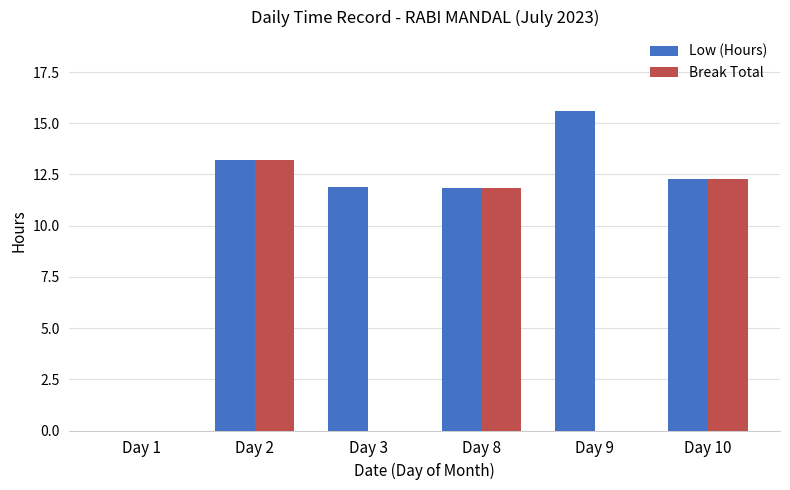

The Break Total series shows 6.7 at Day 8. True or false?

False